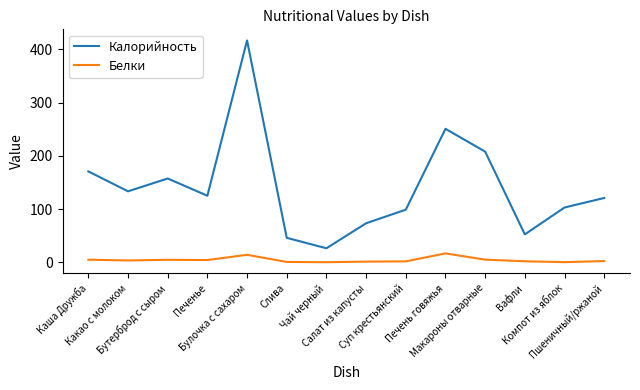

Which series has the widest spread of values?

Калорийность